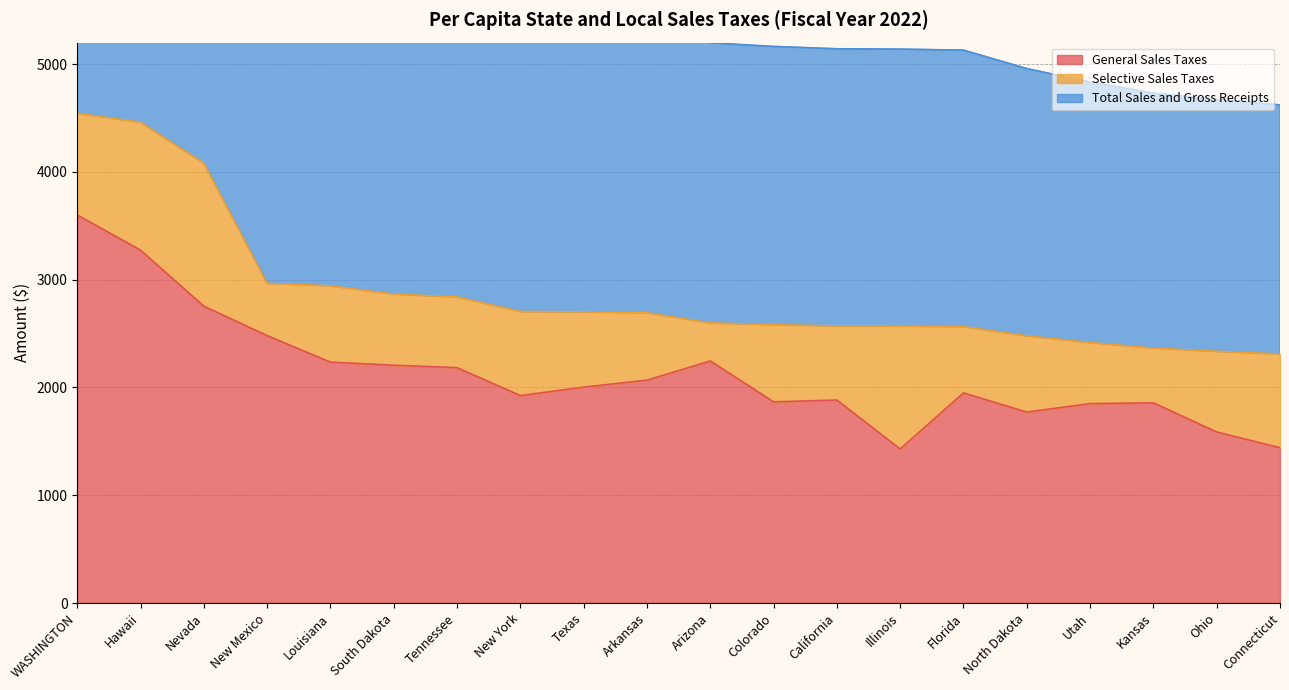

The General Sales Taxes series shows 1857.6 at Kansas. True or false?

True